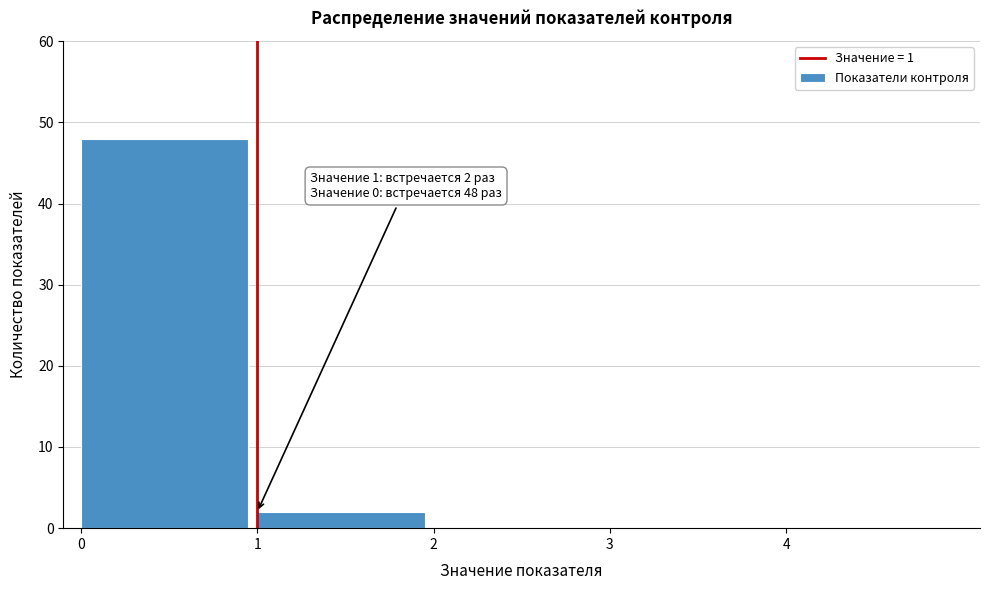

Which range on the x-axis has the tallest bar?

0 to 1